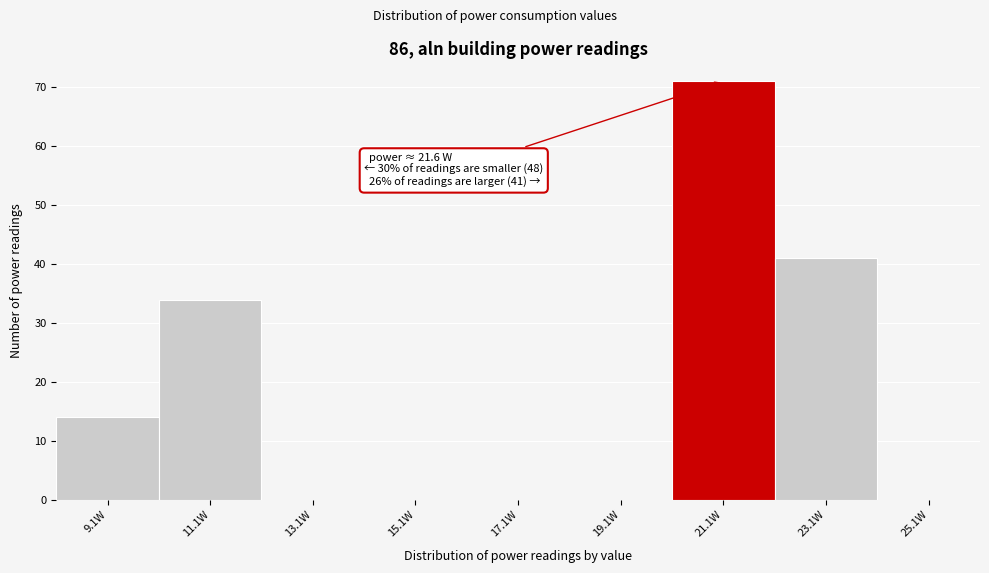

Which range on the x-axis has the tallest bar?

20.1 to 22.1